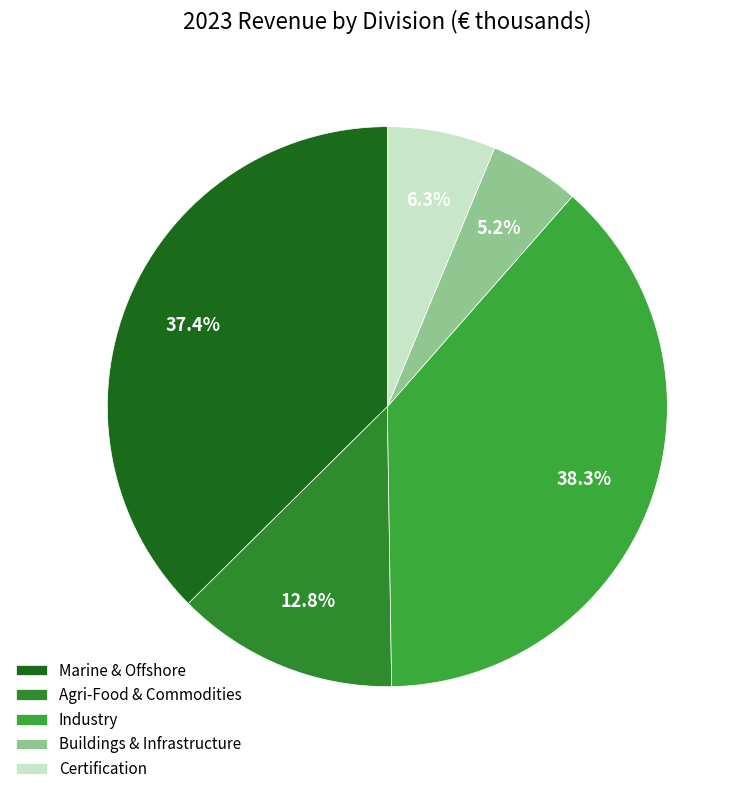

To the nearest percent, what percentage of the pie is Marine & Offshore?

37%